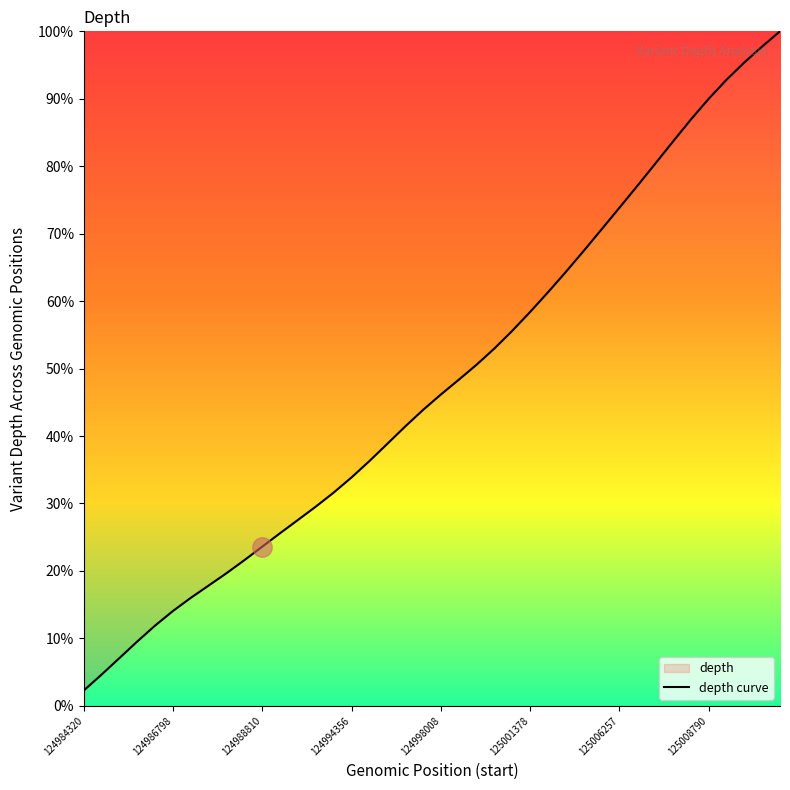

What is the difference between the maximum and minimum values?

97.7